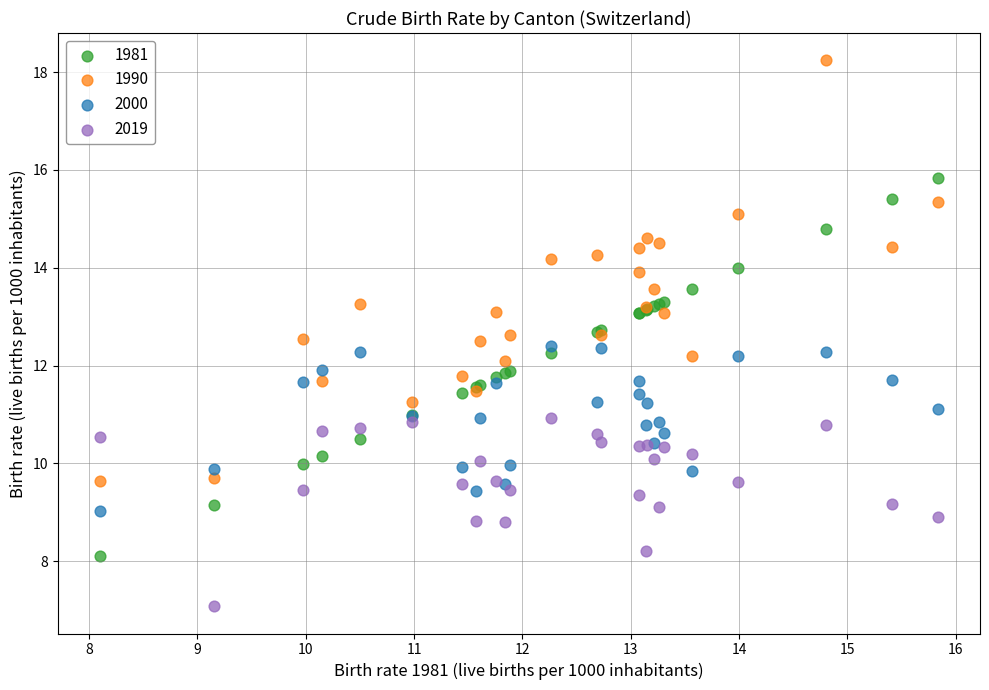

Which series has the widest spread of Y values?

1990